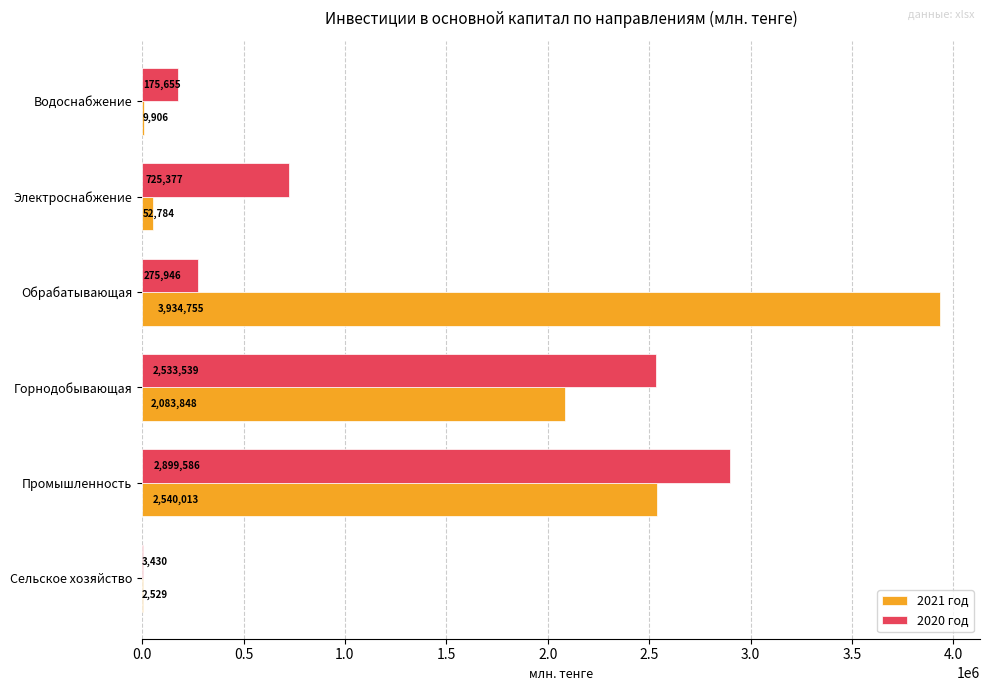

Between Промышленность and Электроснабжение, which series saw the biggest shift?

2021 год